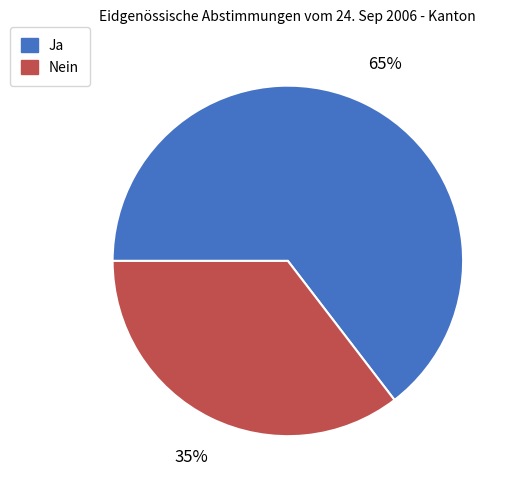

Which category has the smallest portion of the pie?

Nein